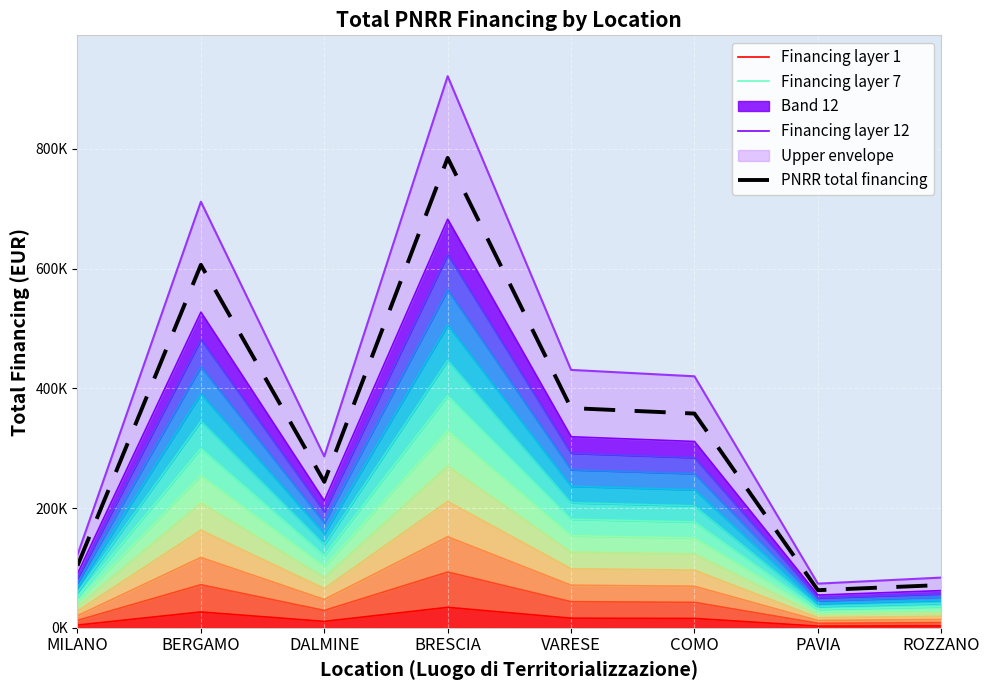

Reading right to left, transcribe all the data shown in this chart.

Financing layer 1: ROZZANO=3103.1	PAVIA=2728.9	COMO=15556.8	VARESE=15953.5	BRESCIA=34125.1	DALMINE=10600.0	BERGAMO=26358.8	MILANO=4513.4
Financing layer 7: ROZZANO=35262.8	PAVIA=31010.0	COMO=176782.4	VARESE=181289.9	BRESCIA=387785.5	DALMINE=120454.6	BERGAMO=299531.6	MILANO=51289.0
Financing layer 12: ROZZANO=62062.4	PAVIA=54577.6	COMO=311137.0	VARESE=319070.1	BRESCIA=682502.5	DALMINE=212000.1	BERGAMO=527175.5	MILANO=90268.6
PNRR total financing: ROZZANO=71371.8	PAVIA=62764.3	COMO=357807.5	VARESE=366930.7	BRESCIA=784877.8	DALMINE=243800.1	BERGAMO=606251.9	MILANO=103808.9